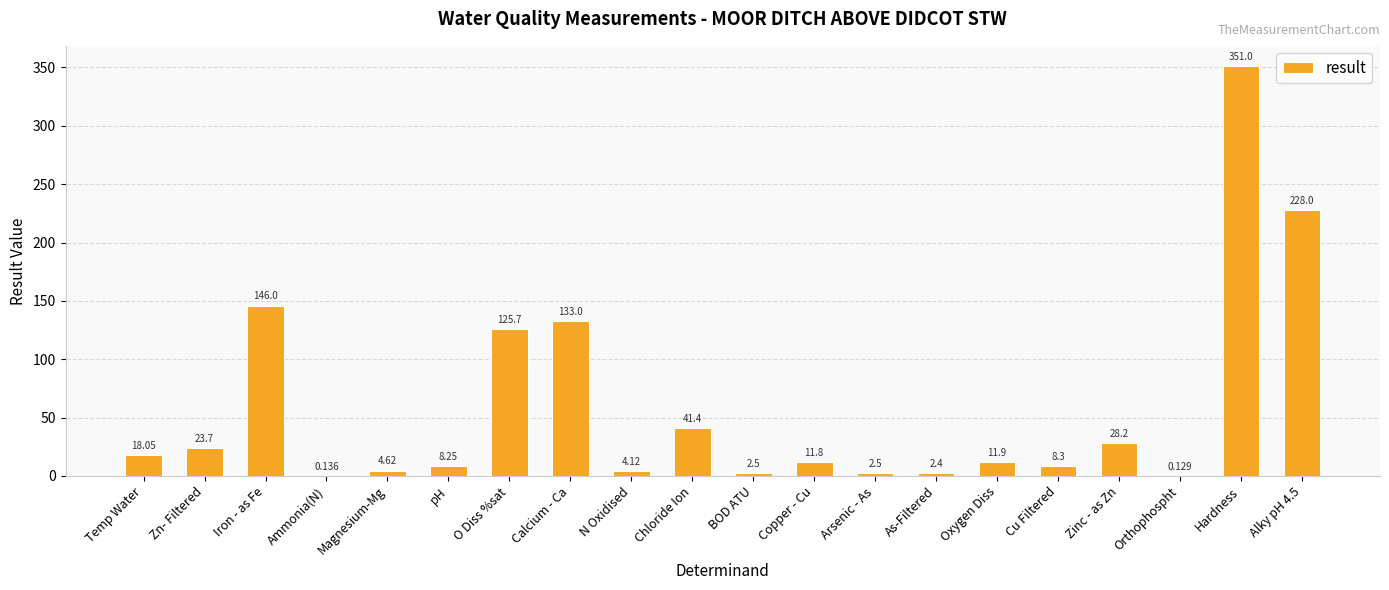

What is the greatest value displayed?

351.0